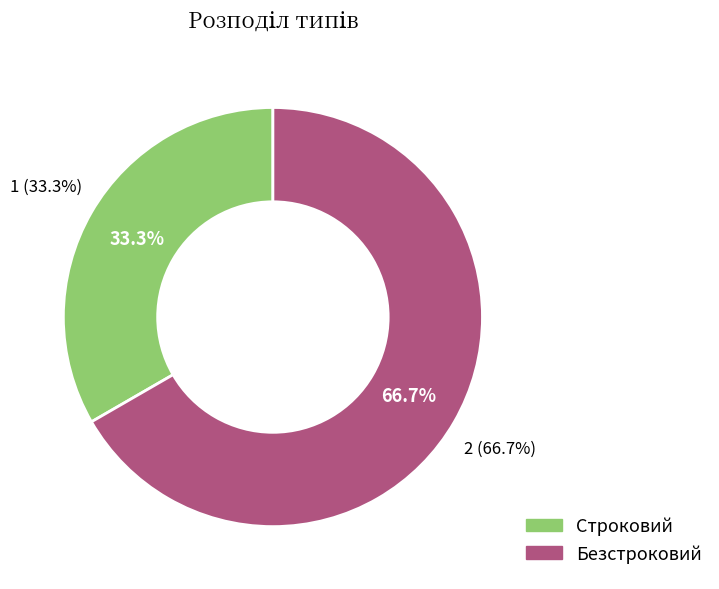

Count the number of slices in the pie.

2